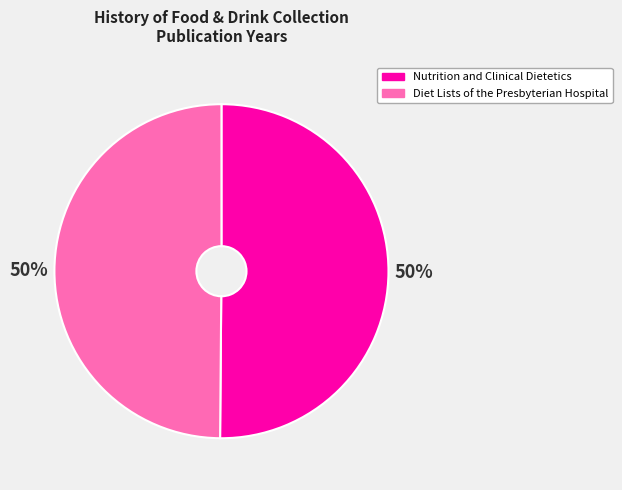

True or false: Diet Lists of the Presbyterian Hospital accounts for 64% of the total.

False